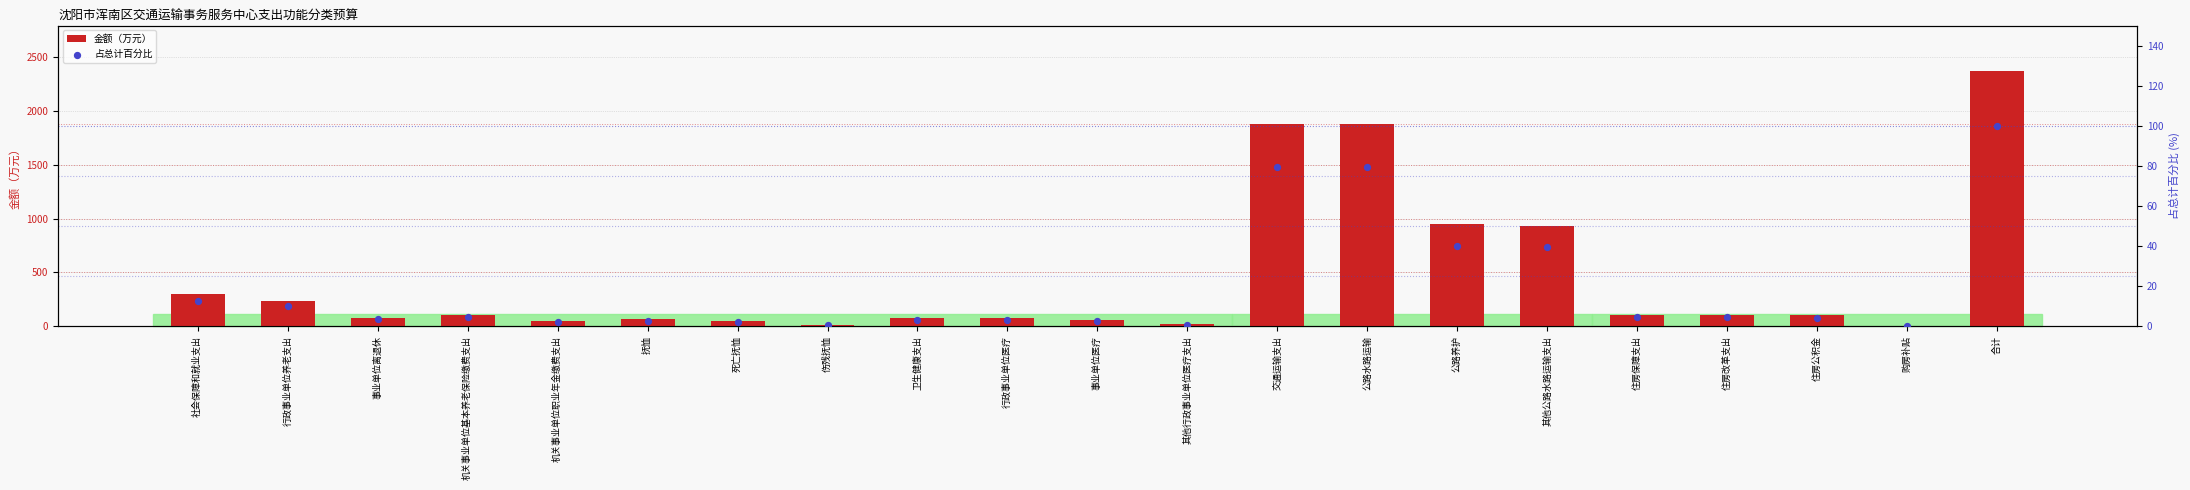

What are all the series names shown in the legend?

金额（万元）, 占总计百分比